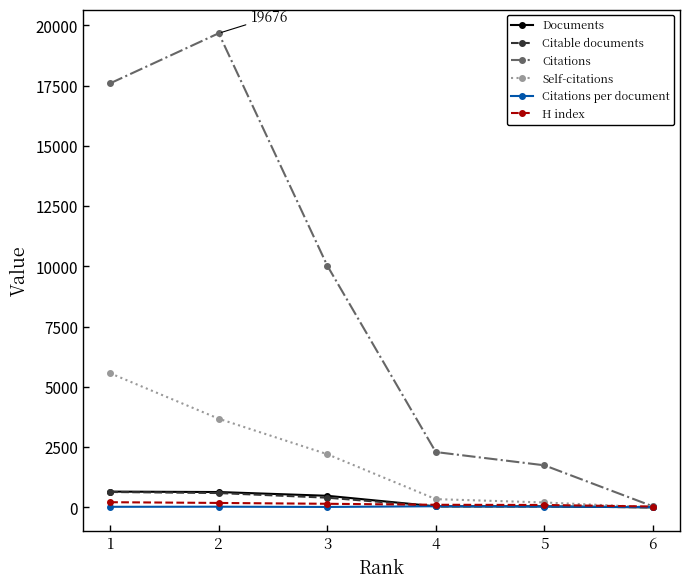

The value of Citations at 3 is 15529.1. True or false?

False